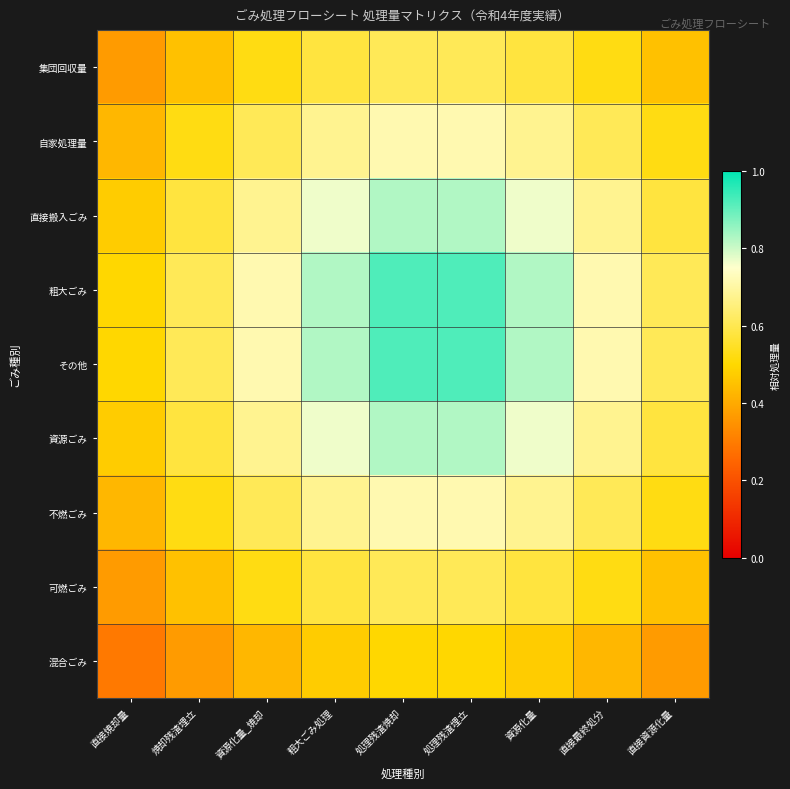

At how many categories does at least one series exceed 0?

9